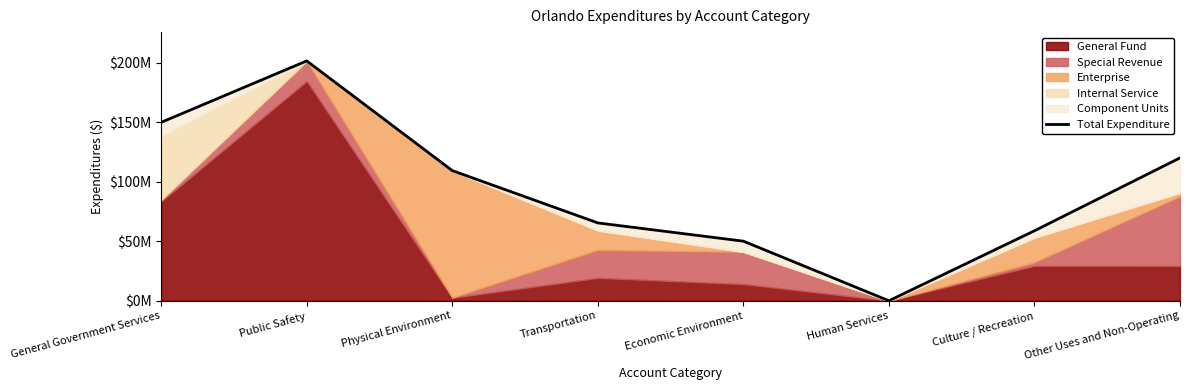

Approximately how many times larger is the value at Culture / Recreation compared to Public Safety?

0.3